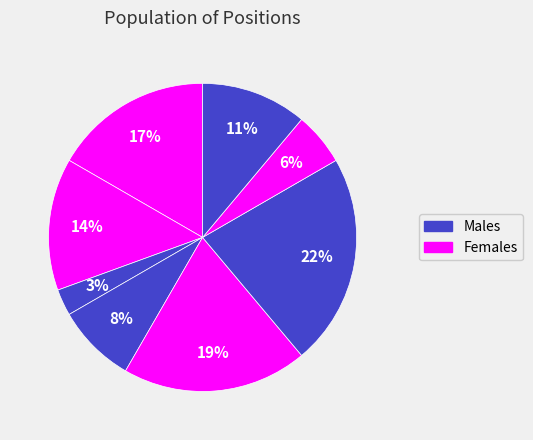

Count the number of slices in the pie.

8